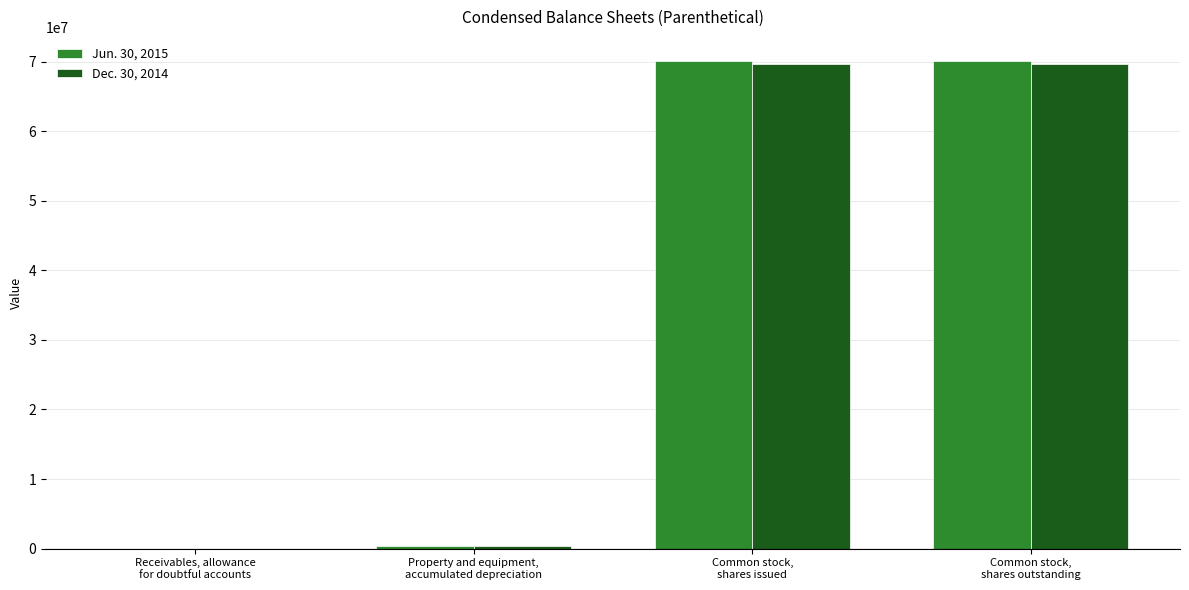

Are the bars grouped side by side (vs. stacked)?

Yes